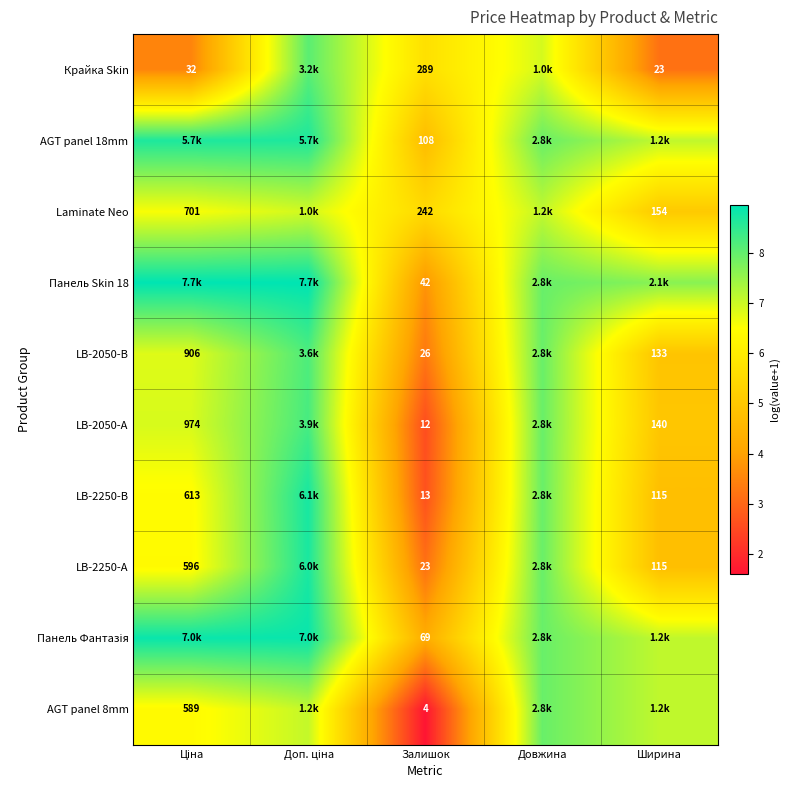

What is the difference between the maximum and second lowest values in the LB-2050-А series?

3.3